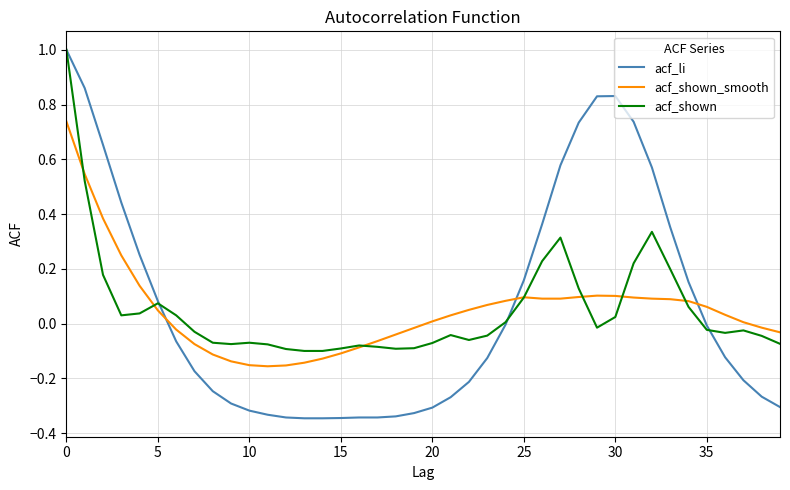

Is this an area chart (filled region under the line)?

No